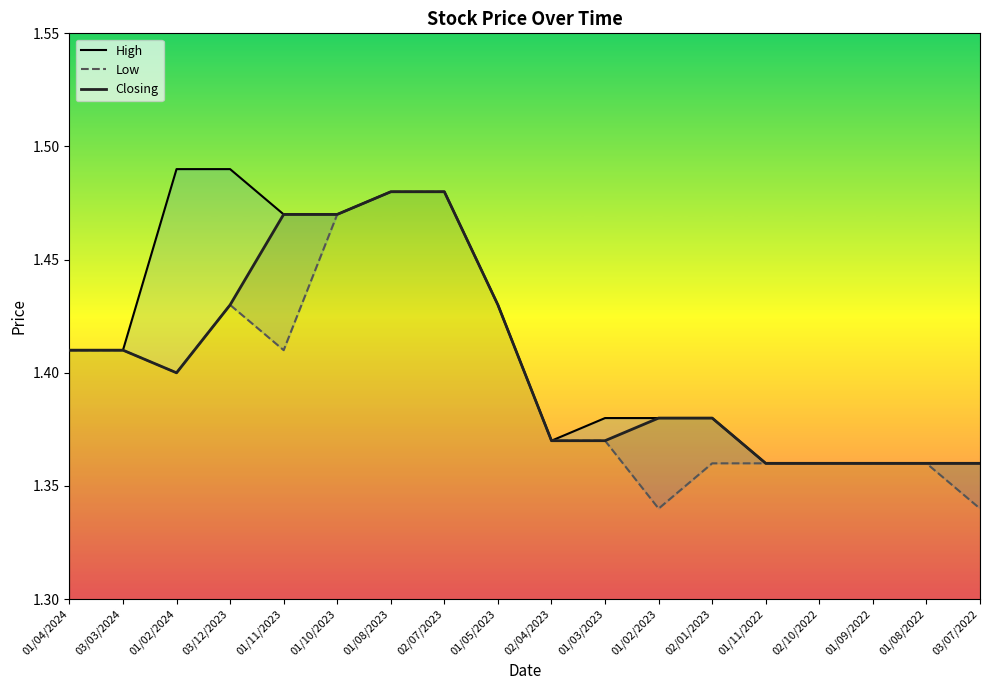

At which label is Low closest to 1?

01/02/2023